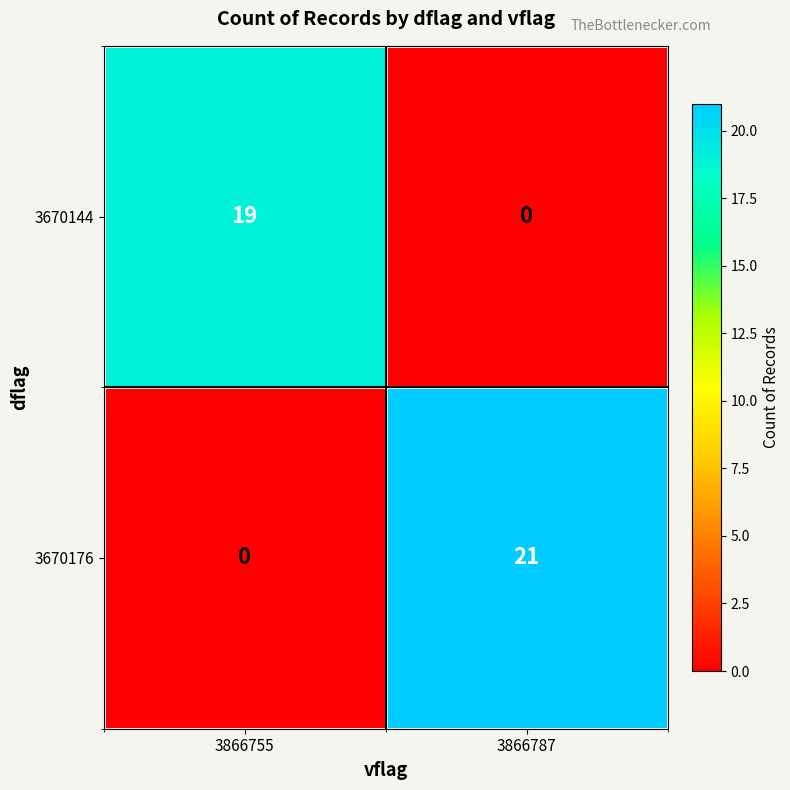

What is the approximate value of 3670144 at 3866755, to the nearest 10?

20